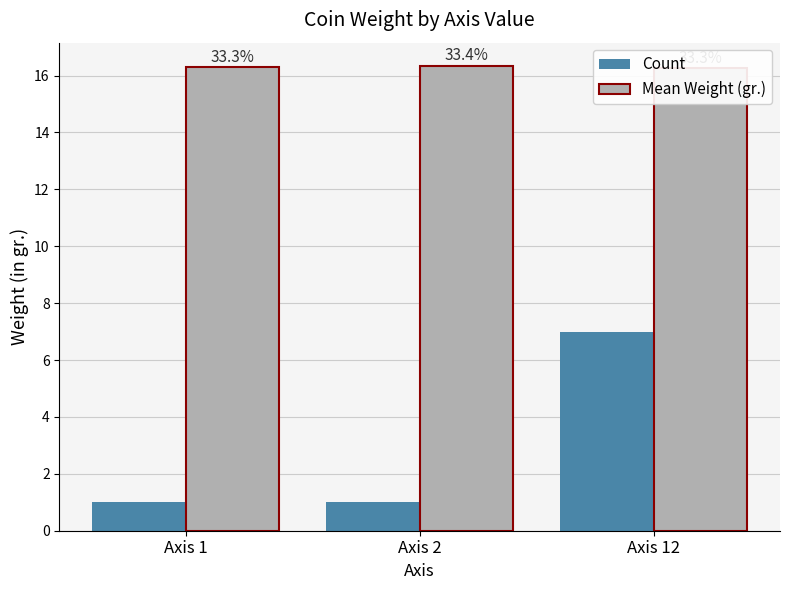

What are all the series names shown in the legend?

Count, Mean Weight (gr.)